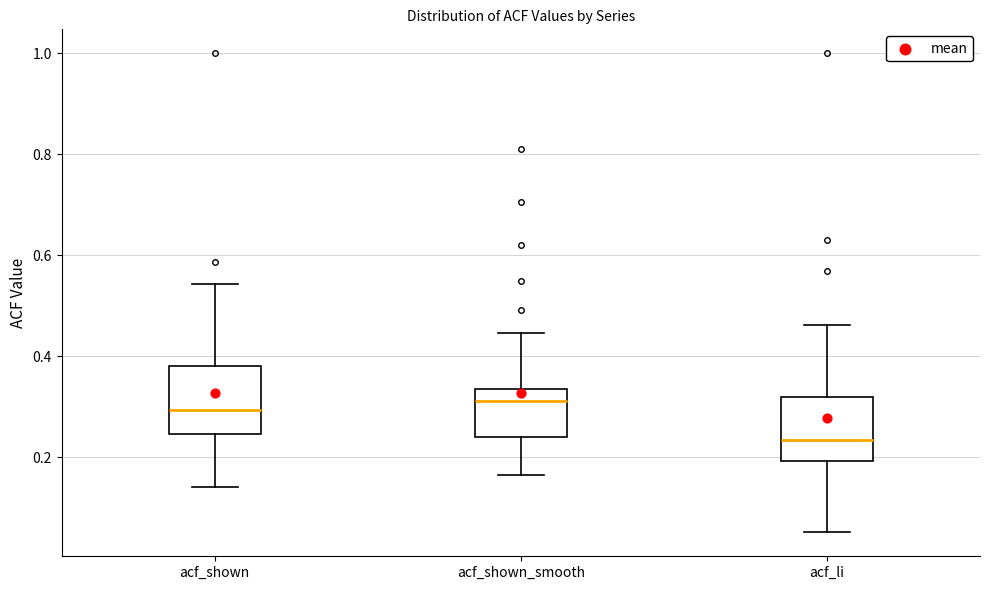

Where is the lower edge of the box for acf_shown on the y-axis? The values are not printed on the chart, so give them approximately, as read against the axis.

0.24